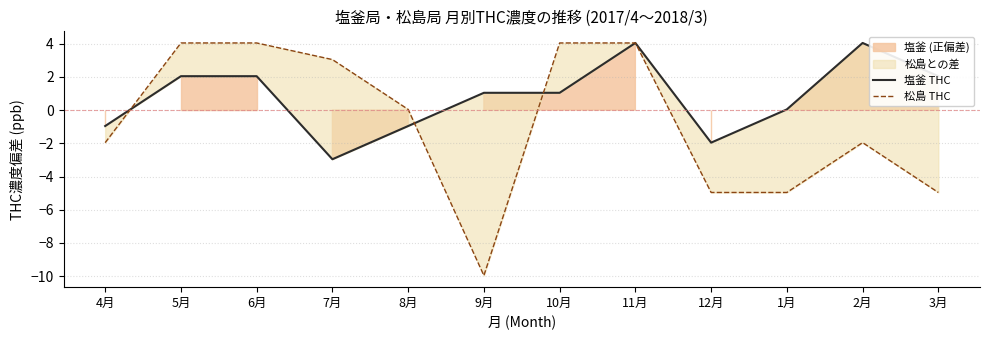

At how many categories does at least one series exceed -6?

12